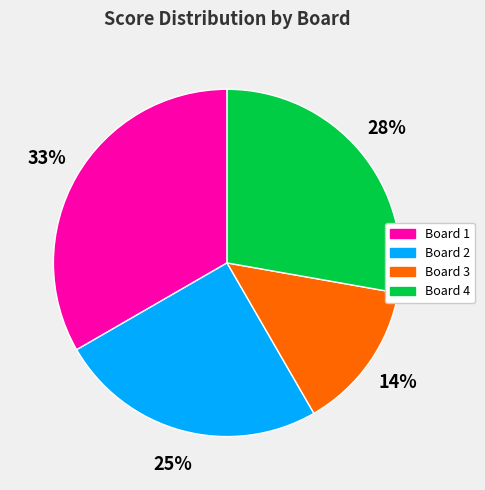

Rank the categories by value from highest to lowest.

Board 1, Board 4, Board 2, Board 3